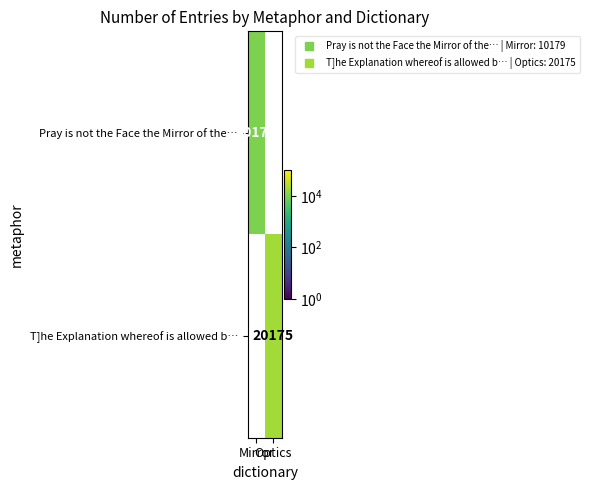

The value of Pray is not the Face the Mirror of the… at Mirror is 10179.0. True or false?

True